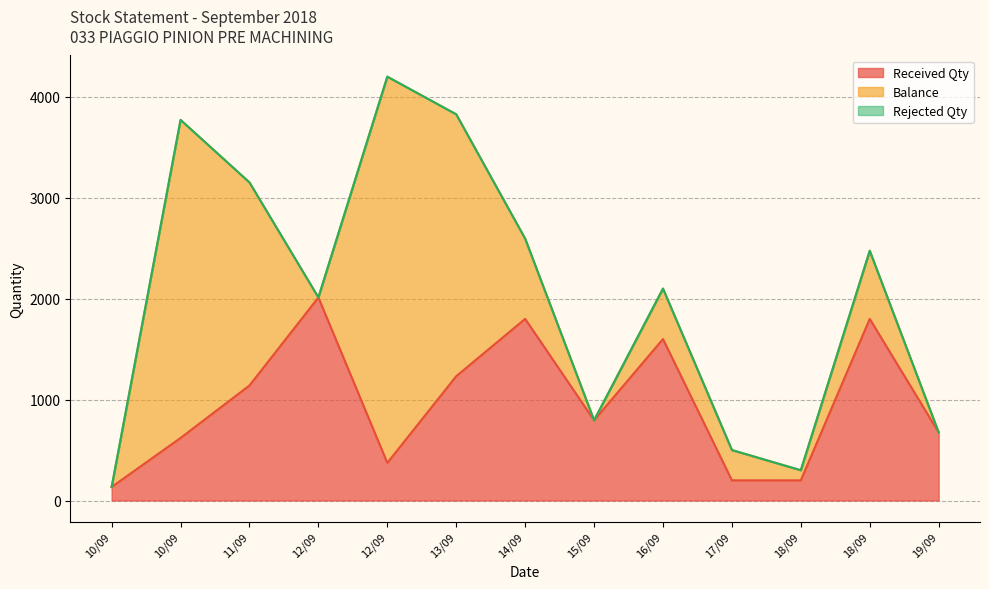

In Balance, how many points are lower than both neighbors (excluding endpoints)?

3